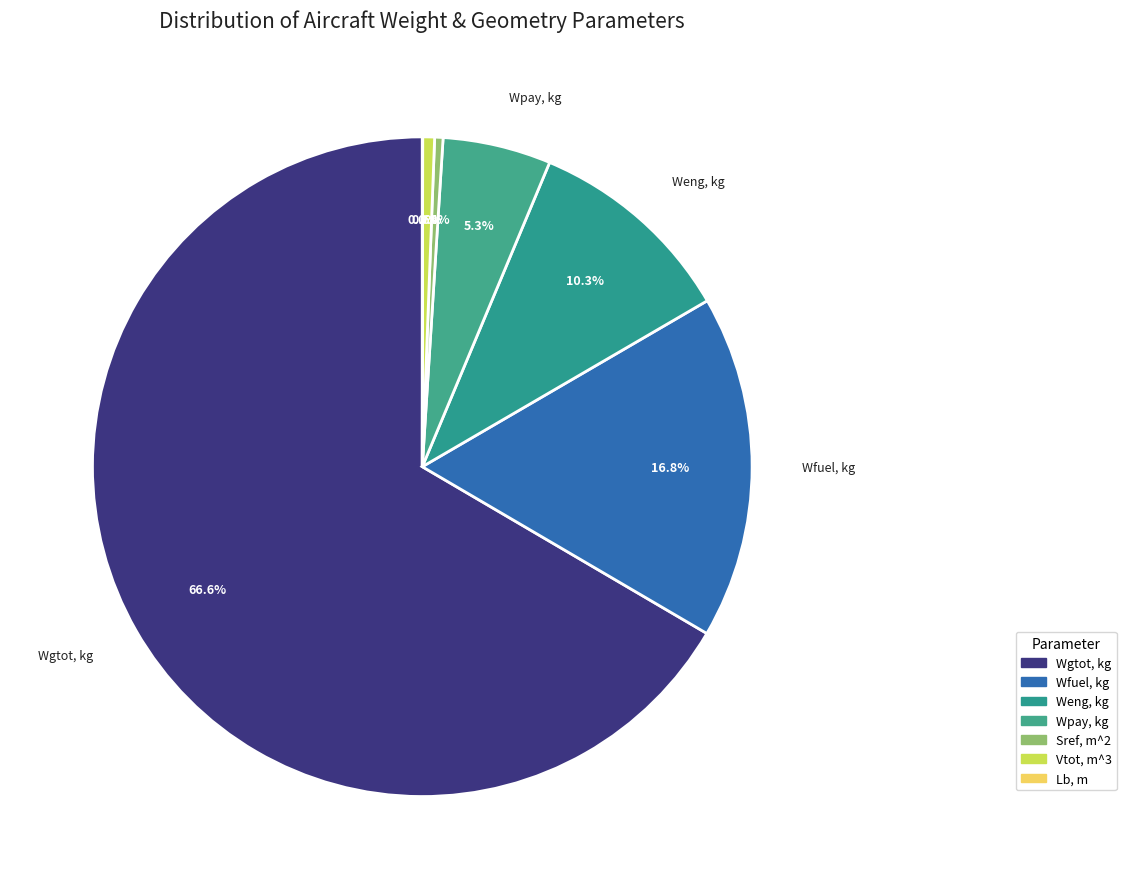

To the nearest percent, what is the difference between the Lb and Wpay slice percentages?

5%